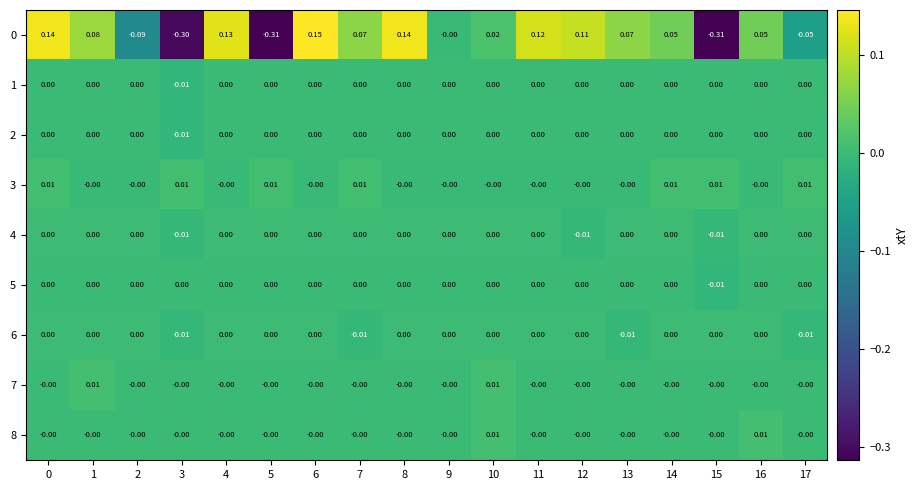

Count the number of data series in this chart.

9